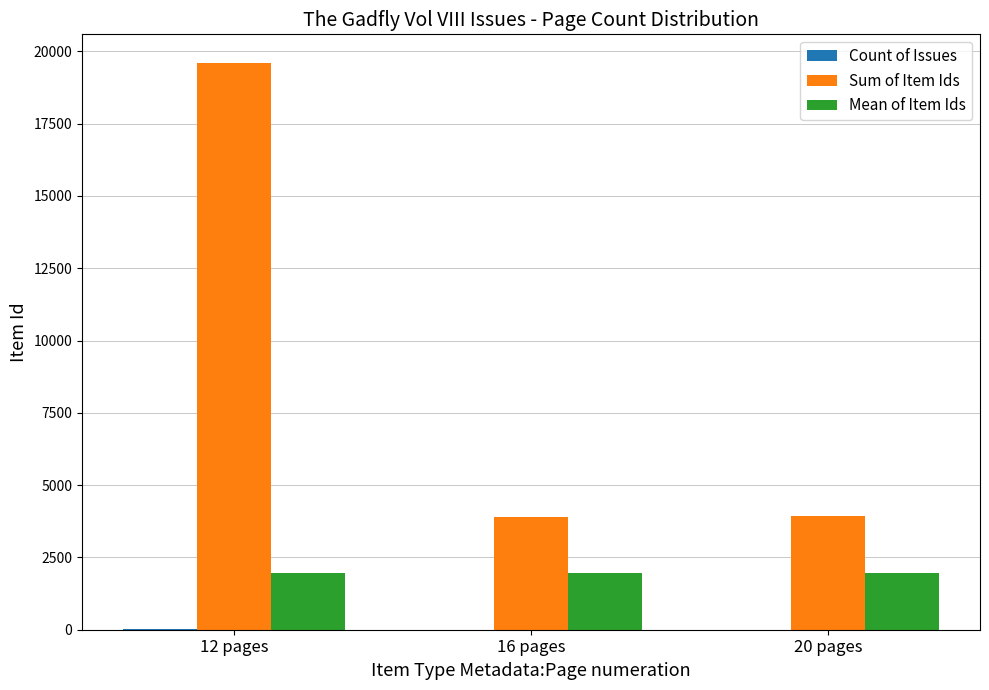

Which series has the largest total across all categories?

Sum of Item Ids